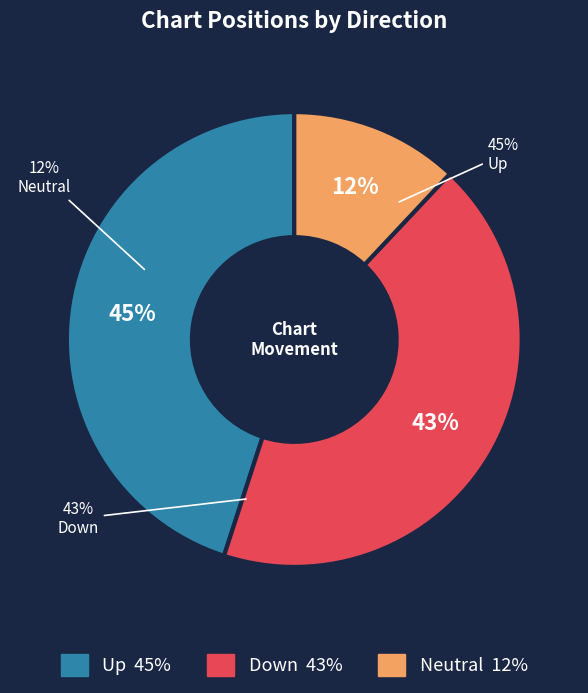

To the nearest percent, what portion does - represent?

12%